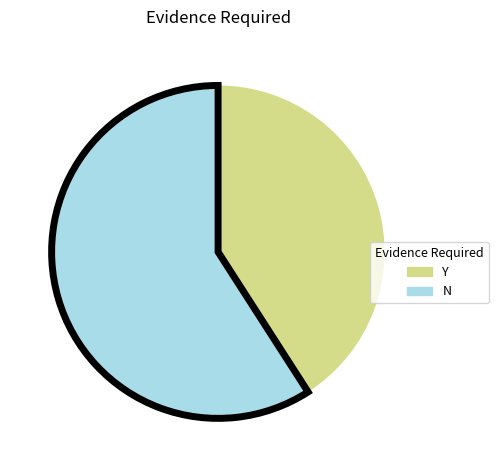

Does any single category account for the majority?

Yes